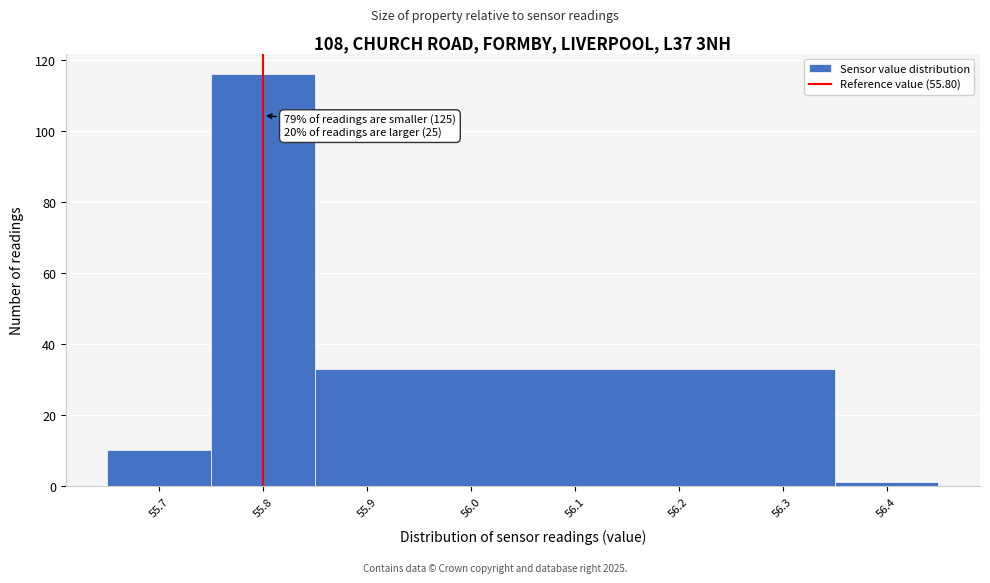

Over which range of the x-axis is the bar tallest?

55.75 to 55.85